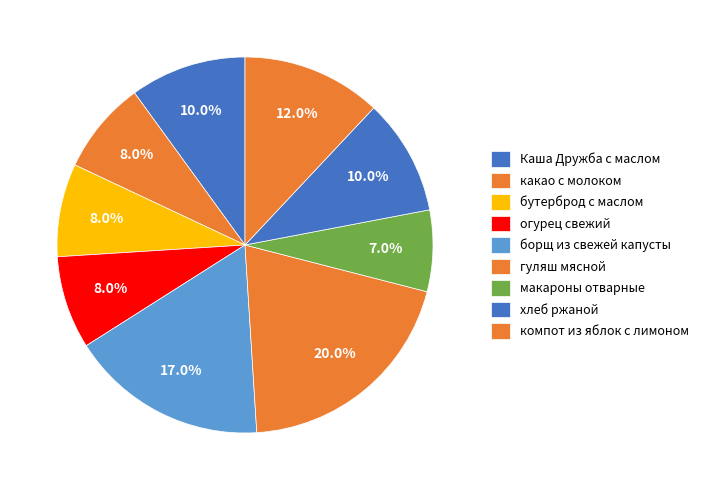

Count the number of slices in the pie.

9